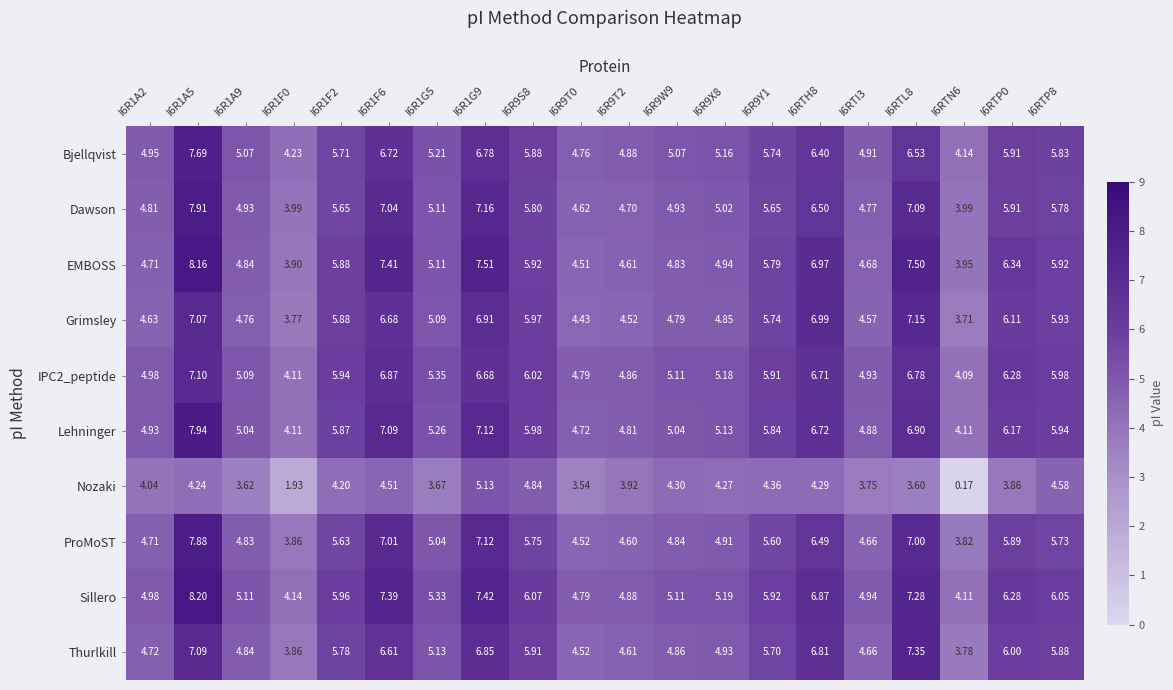

Is the value of Grimsley at I6R1G9 greater than the value of Sillero at I6R1F0?

Yes